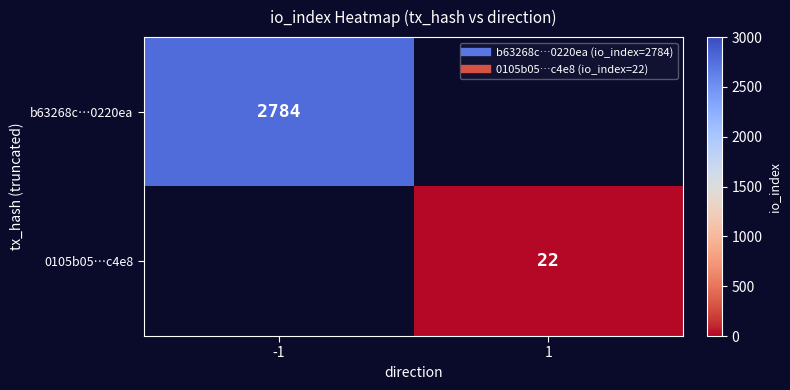

At which label does b63268c…0220ea reach its minimum?

-1